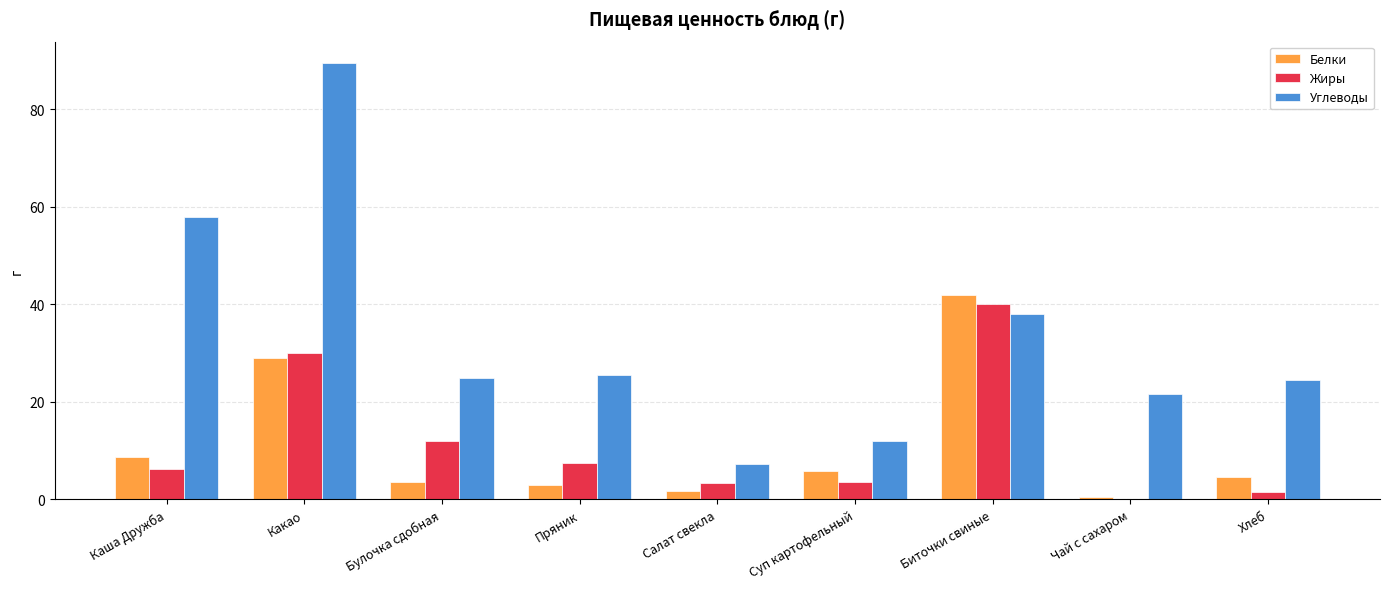

What is the maximum value for Жиры?

40.0